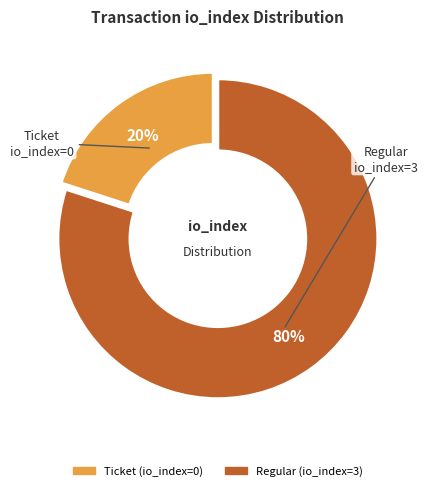

True or false: Regular (io_index=3) accounts for 95% of the total.

False